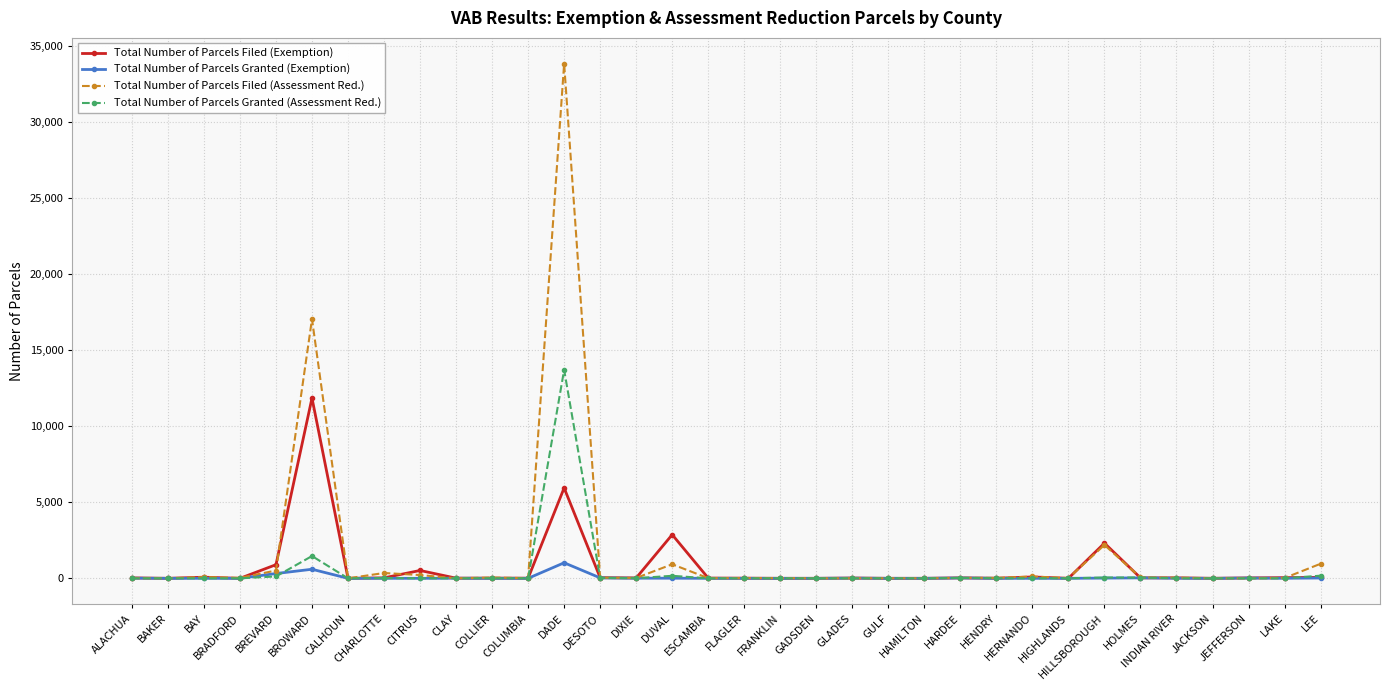

True or false: Total Number of Parcels Granted (Exemption) has more than 1 points higher than both neighbors.

True